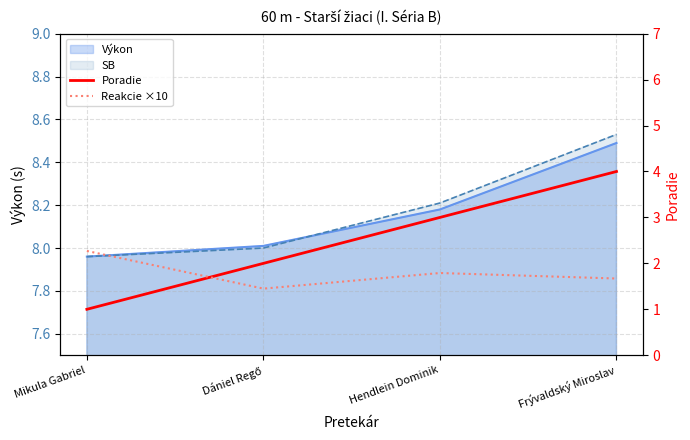

True or false: Poradie and Reakcie ×10 cross at least once.

True